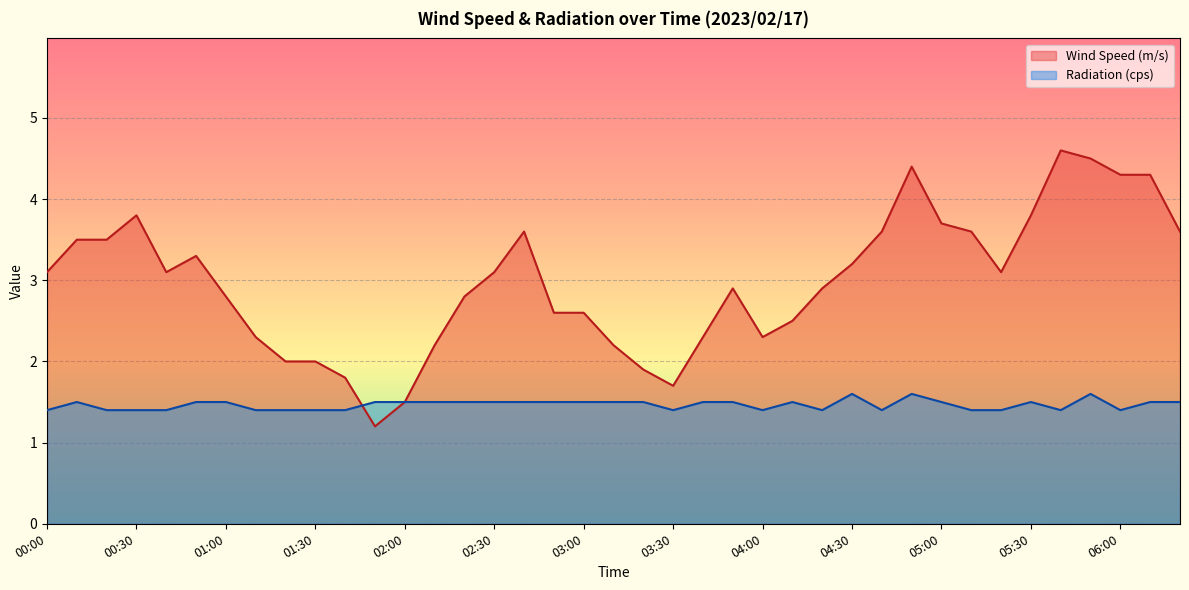

Reading left to right, transcribe all the data shown in this chart.

Wind Speed (m/s): 00:00=3.1	00:10=3.5	00:20=3.5	00:30=3.8	00:40=3.1	00:50=3.3	01:00=2.8	01:10=2.3	01:20=2.0	01:30=2.0	01:40=1.8	01:50=1.2	02:00=1.5	02:10=2.2	02:20=2.8	02:30=3.1	02:40=3.6	02:50=2.6	03:00=2.6	03:10=2.2	03:20=1.9	03:30=1.7	03:40=2.3	03:50=2.9	04:00=2.3	04:10=2.5	04:20=2.9	04:30=3.2	04:40=3.6	04:50=4.4	05:00=3.7	05:10=3.6	05:20=3.1	05:30=3.8	05:40=4.6	05:50=4.5	06:00=4.3	06:10=4.3	06:20=3.6
Radiation (cps): 00:00=1.4	00:10=1.5	00:20=1.4	00:30=1.4	00:40=1.4	00:50=1.5	01:00=1.5	01:10=1.4	01:20=1.4	01:30=1.4	01:40=1.4	01:50=1.5	02:00=1.5	02:10=1.5	02:20=1.5	02:30=1.5	02:40=1.5	02:50=1.5	03:00=1.5	03:10=1.5	03:20=1.5	03:30=1.4	03:40=1.5	03:50=1.5	04:00=1.4	04:10=1.5	04:20=1.4	04:30=1.6	04:40=1.4	04:50=1.6	05:00=1.5	05:10=1.4	05:20=1.4	05:30=1.5	05:40=1.4	05:50=1.6	06:00=1.4	06:10=1.5	06:20=1.5